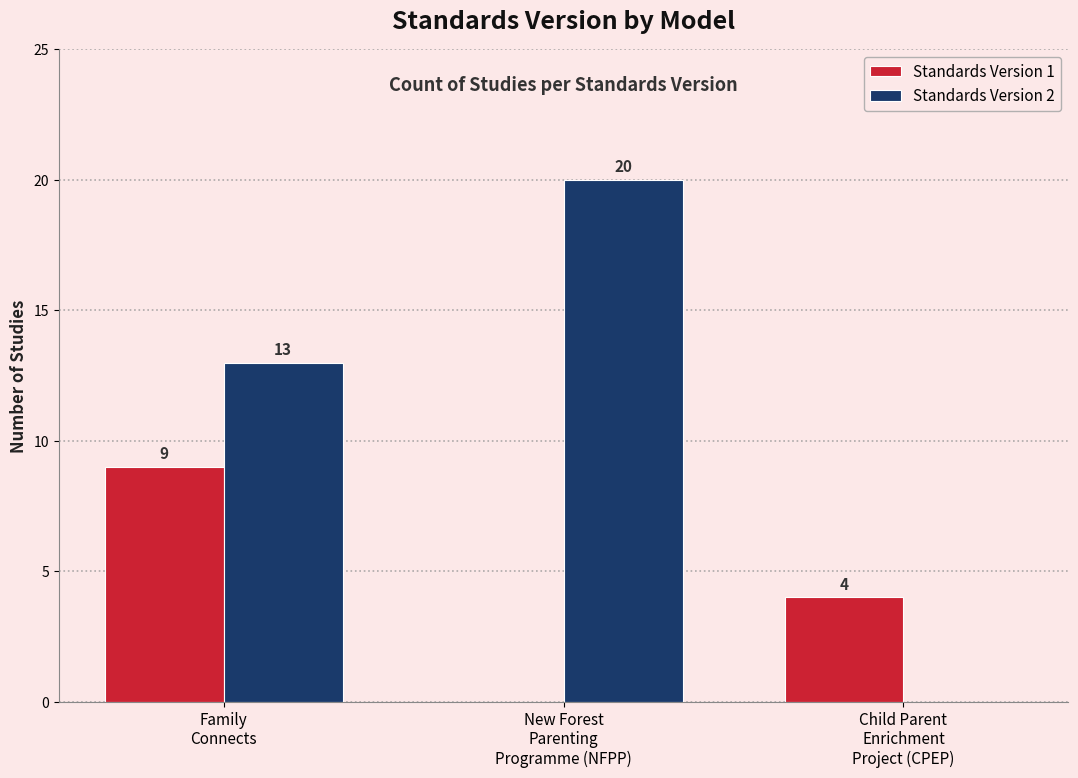

The Standards Version 2 series shows 8 at Child Parent
Enrichment
Project (CPEP). True or false?

False